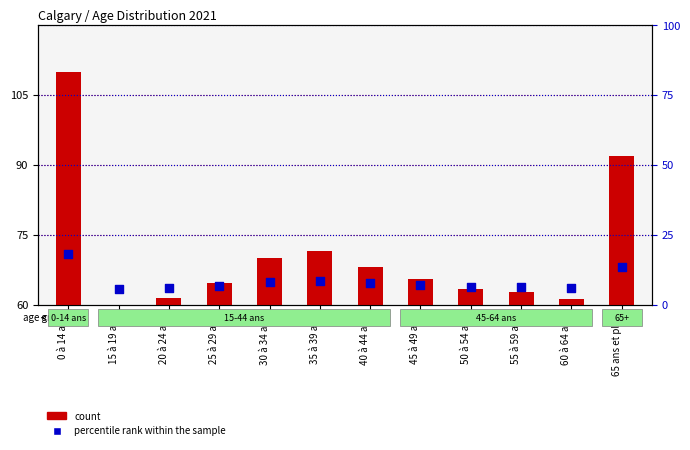

At how many categories does at least one series exceed 51?

12